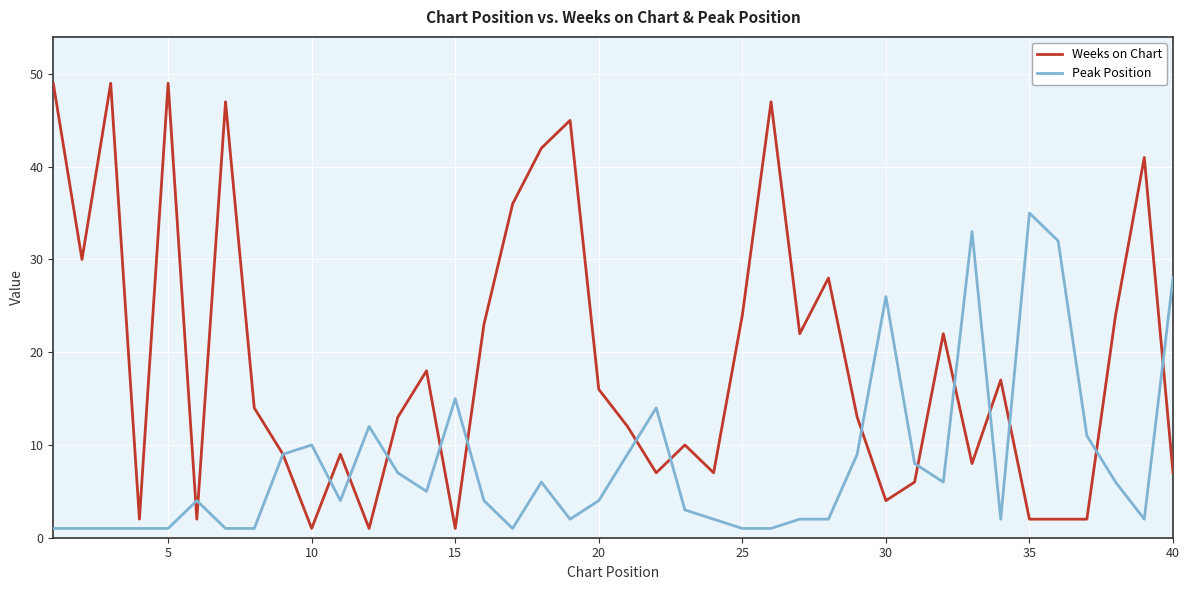

Does the chart have visible grid lines?

Yes